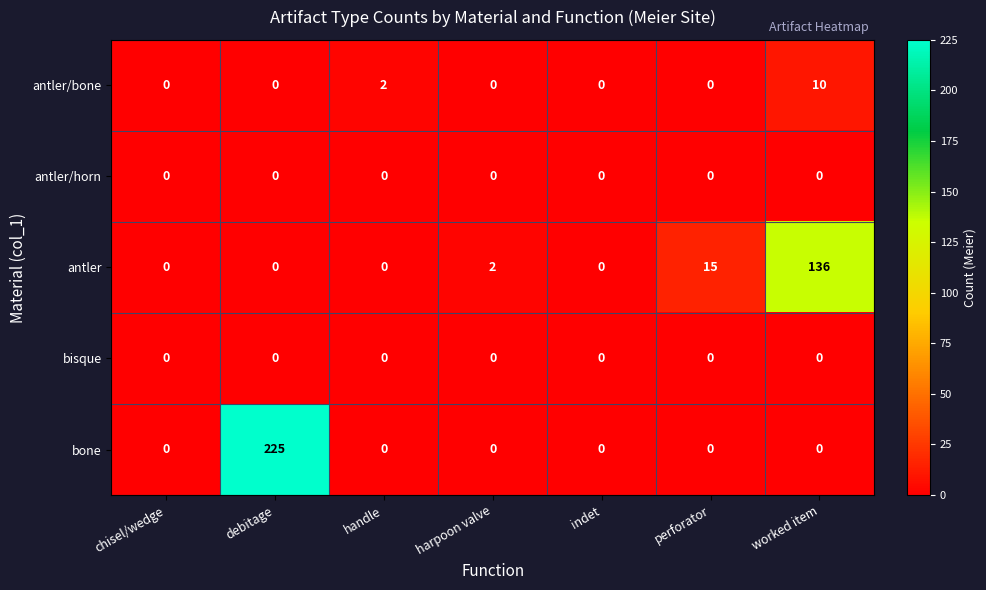

At how many categories does at least one series exceed 165?

1